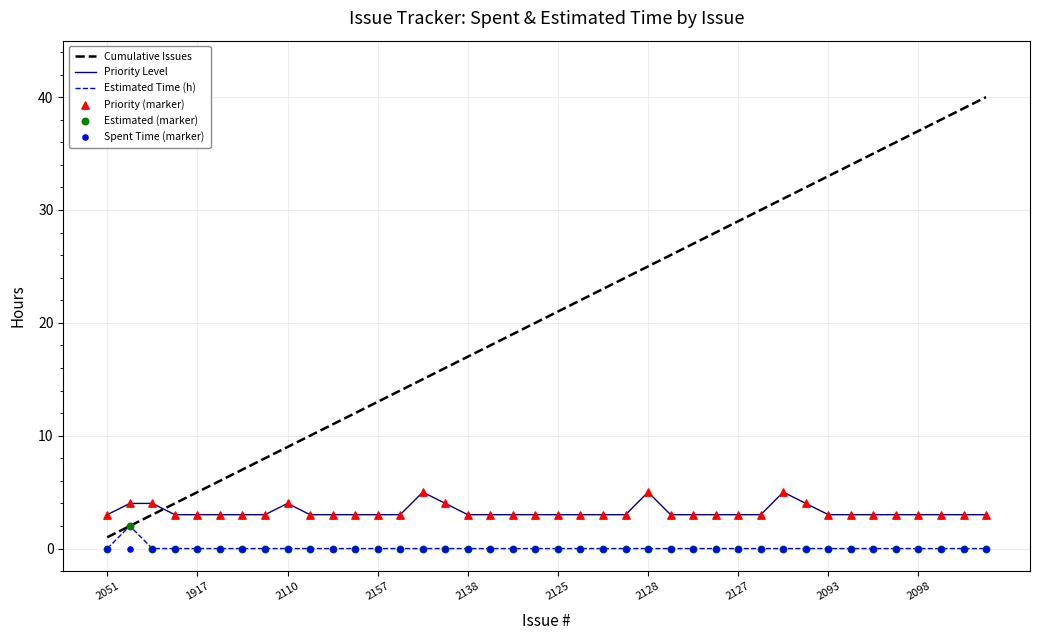

Which series has the largest total across all categories?

Cumulative Issues